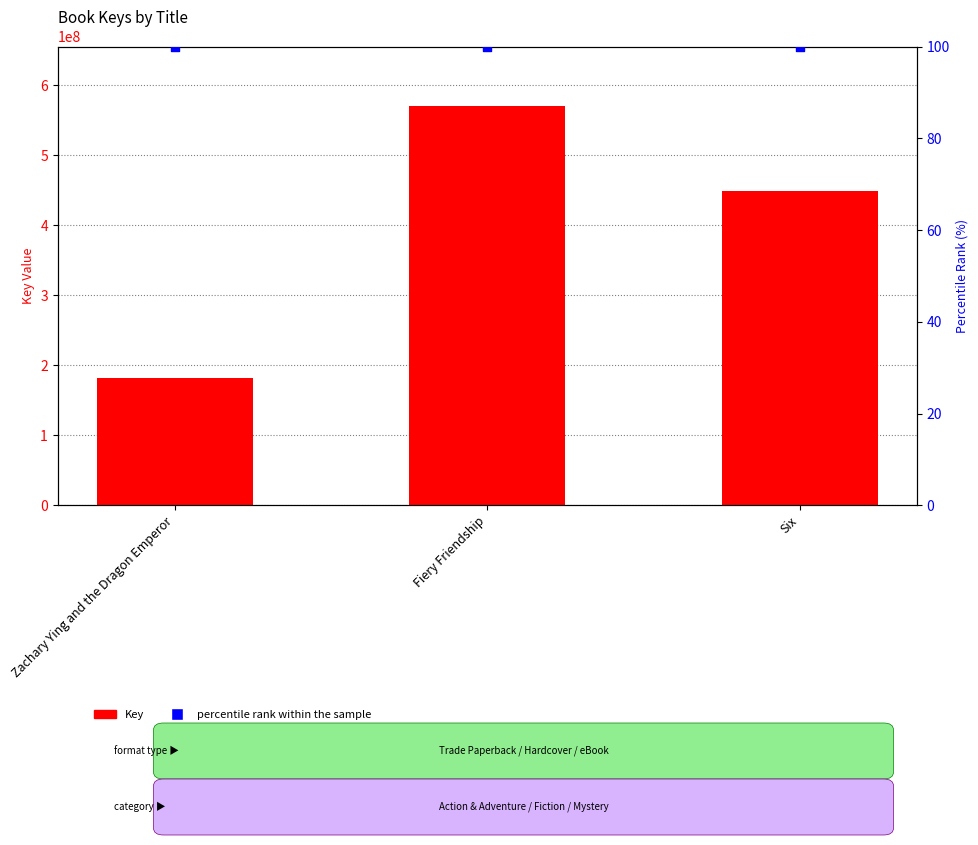

Which series contains the lowest Y value?

percentile rank within the sample